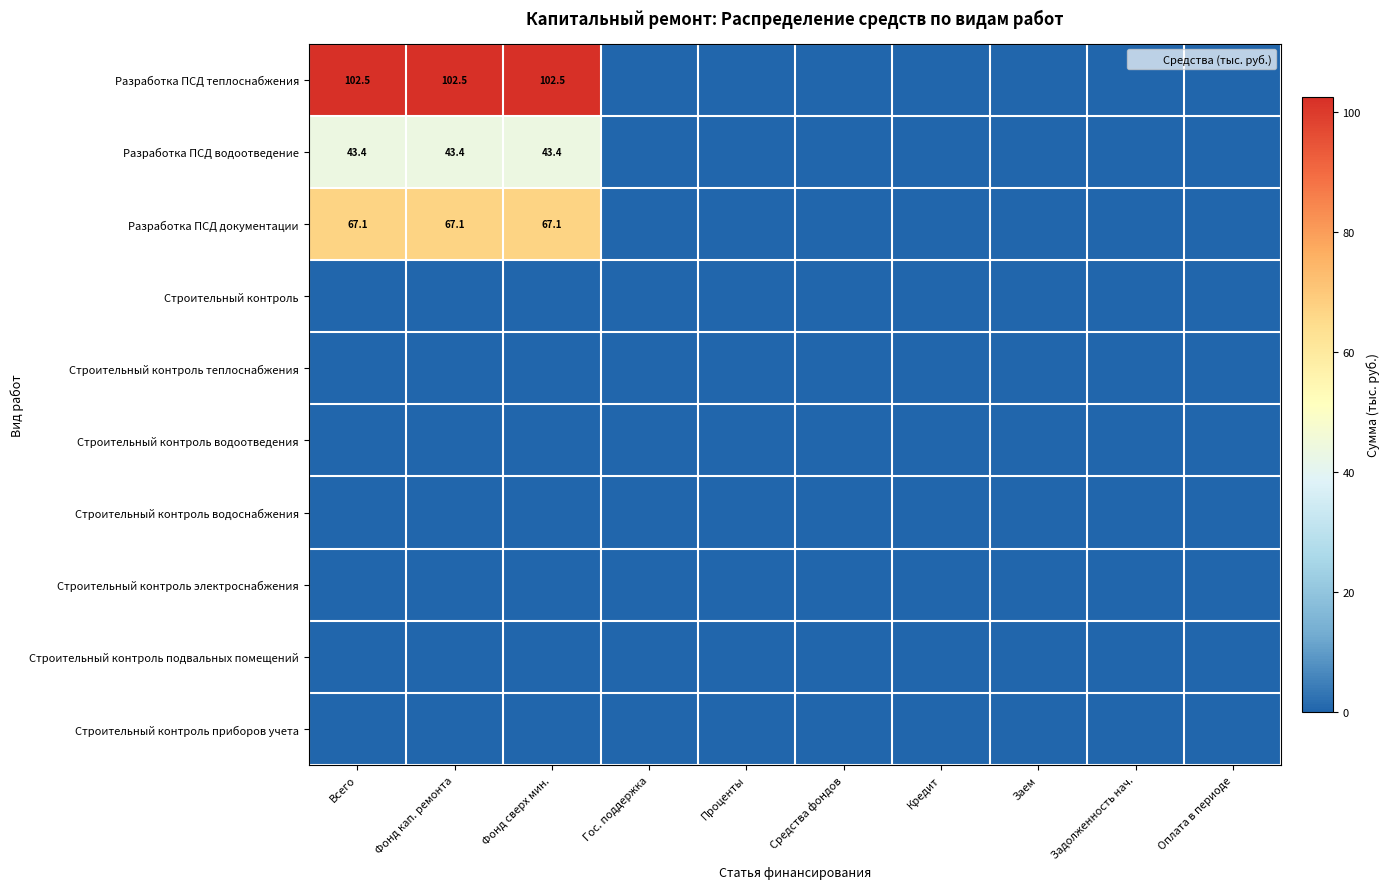

Which label corresponds to the smallest value in the chart?

Гос. поддержка